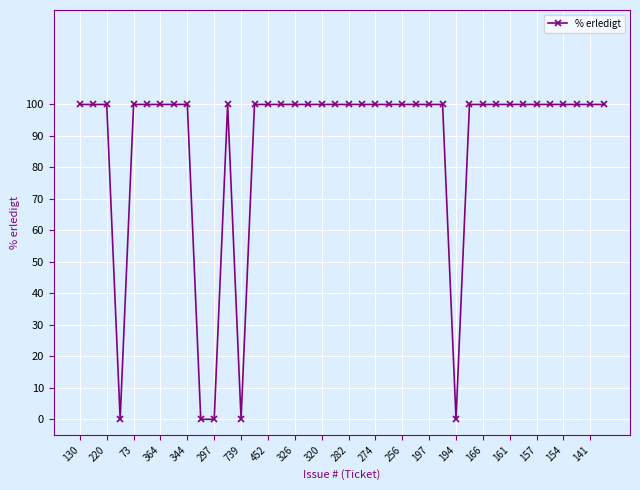

What is the average value?

88